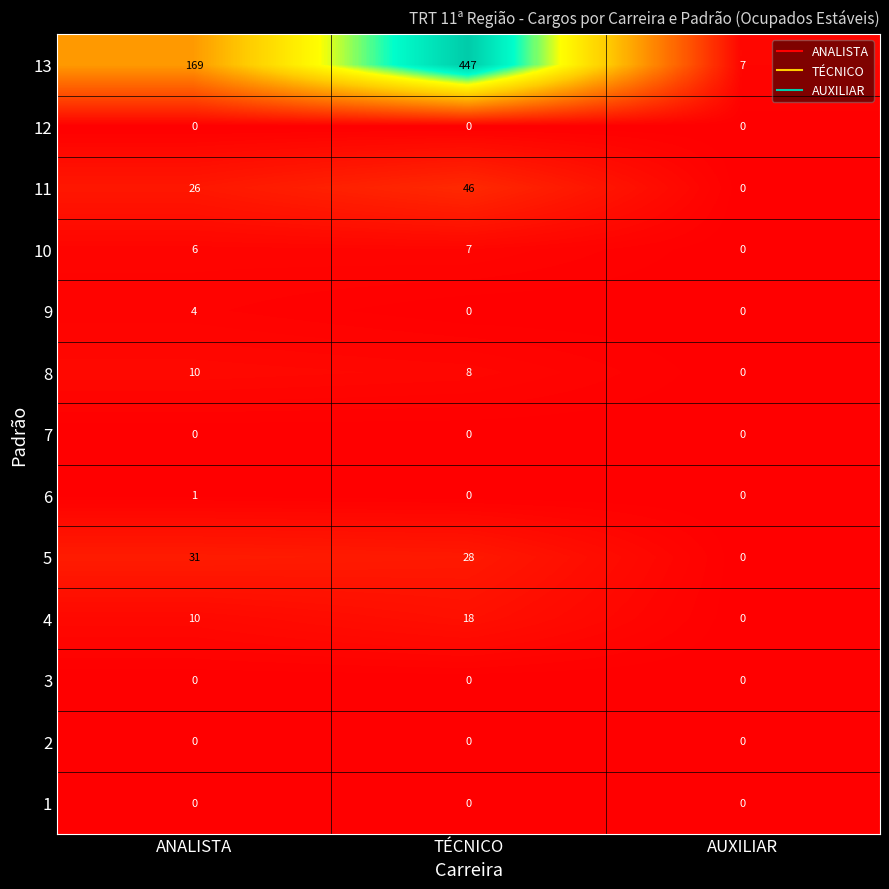

Count the number of data series in this chart.

13